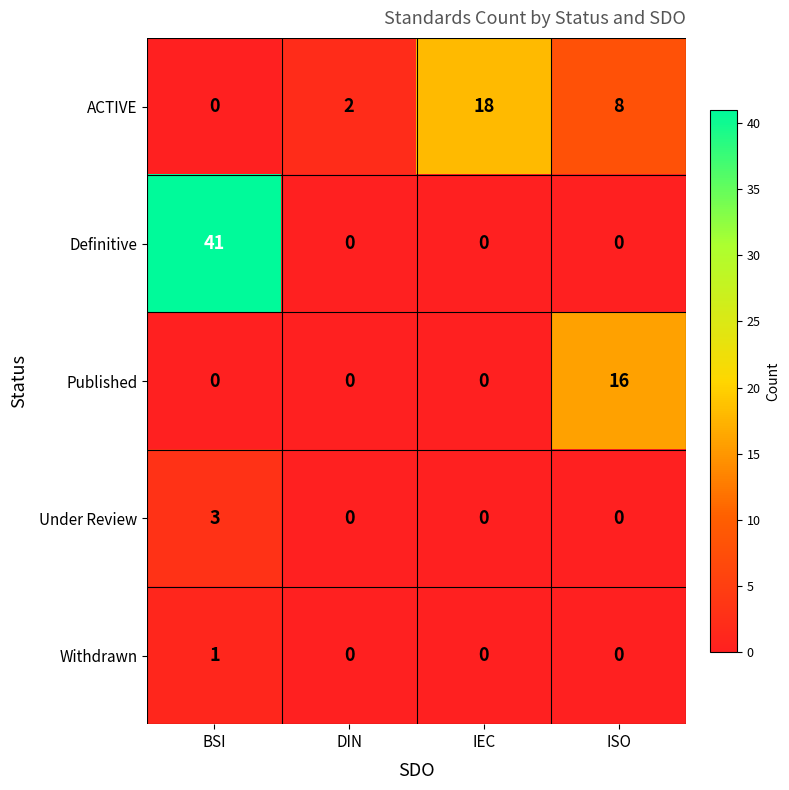

Which series has the largest range (max minus min)?

Definitive